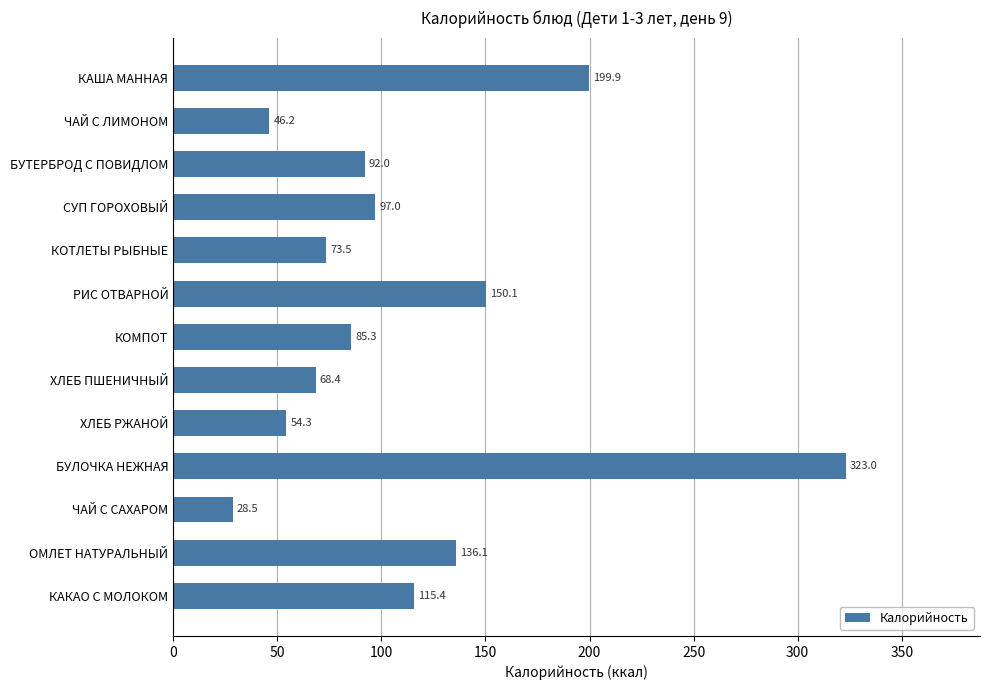

What value does the data have at ЧАЙ С САХАРОМ?

28.5